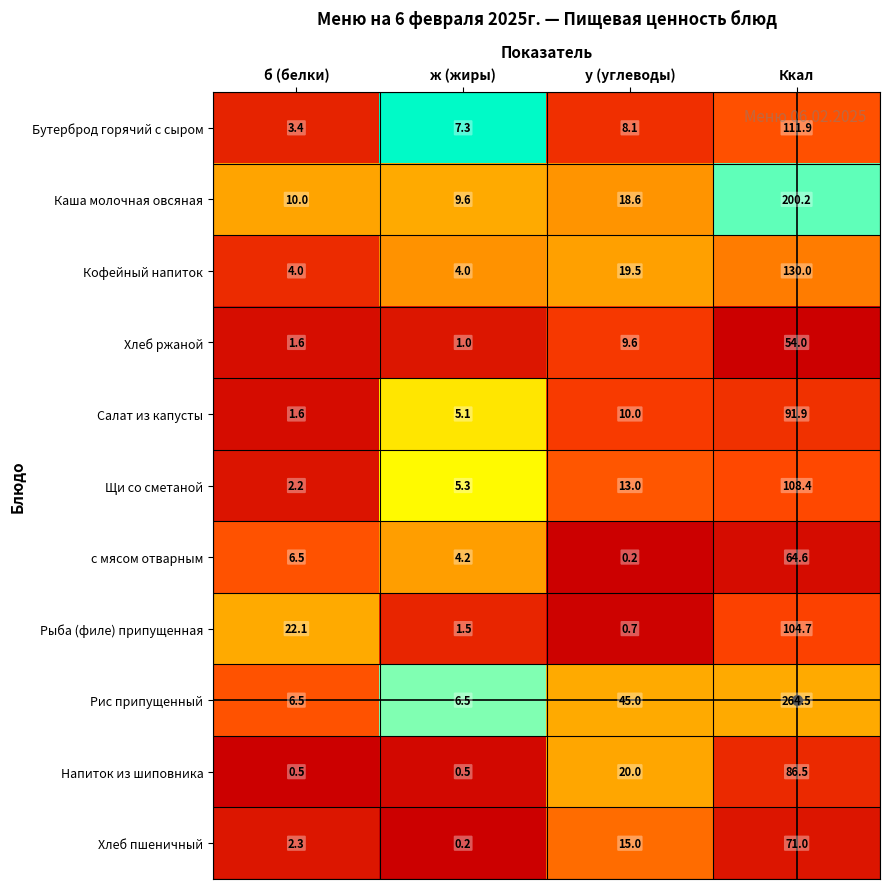

Which series has the widest spread of values?

Рис припущенный